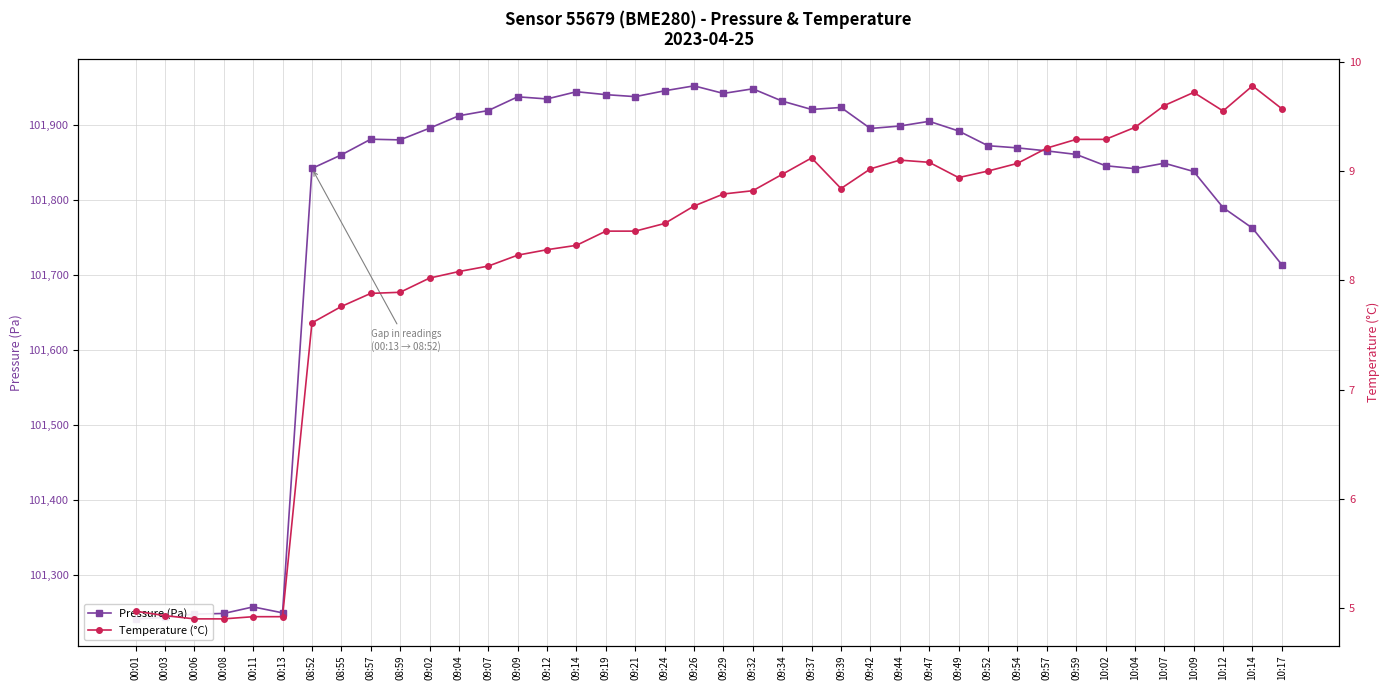

What are all the series names shown in the legend?

Pressure (Pa), Temperature (°C)